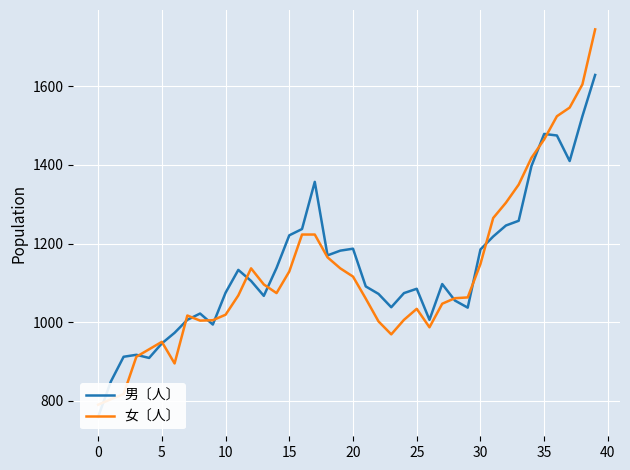

The 男〔人〕 series shows 1667 at 14. True or false?

False